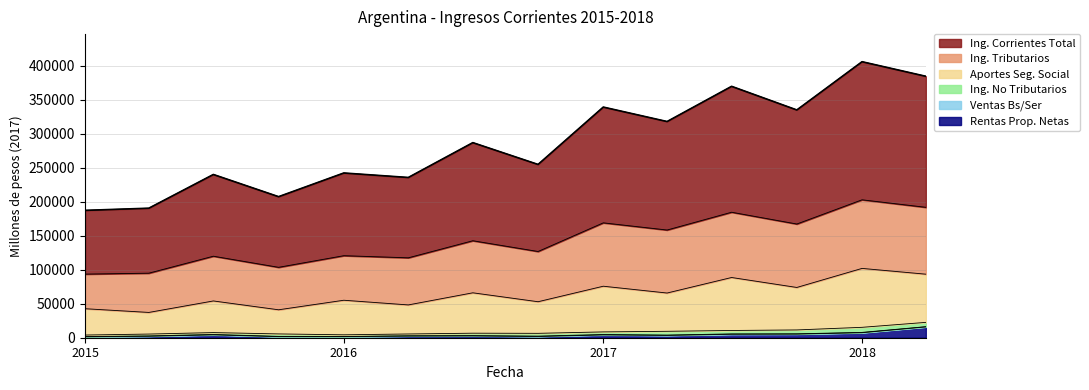

What is the value of the 10th point from the left?

317933.2